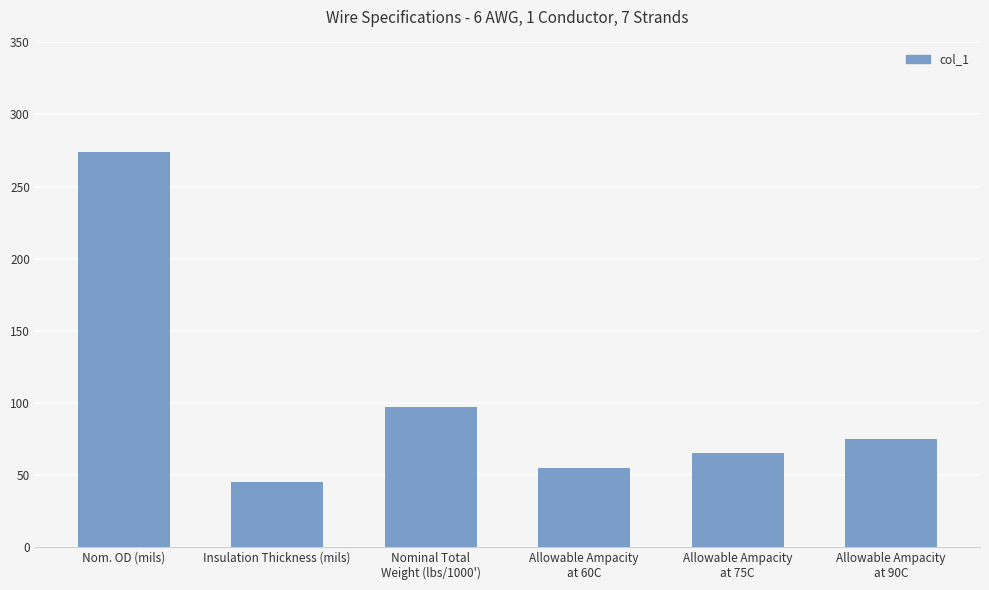

Is it true that the value at Nom. OD (mils) is 274?

True